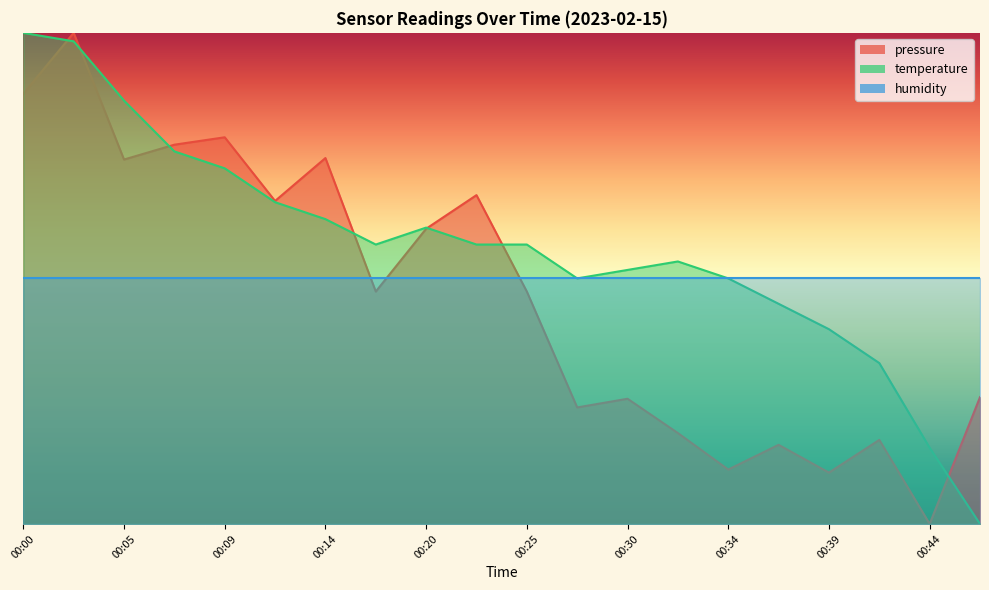

How many categories are shown in the chart?

20